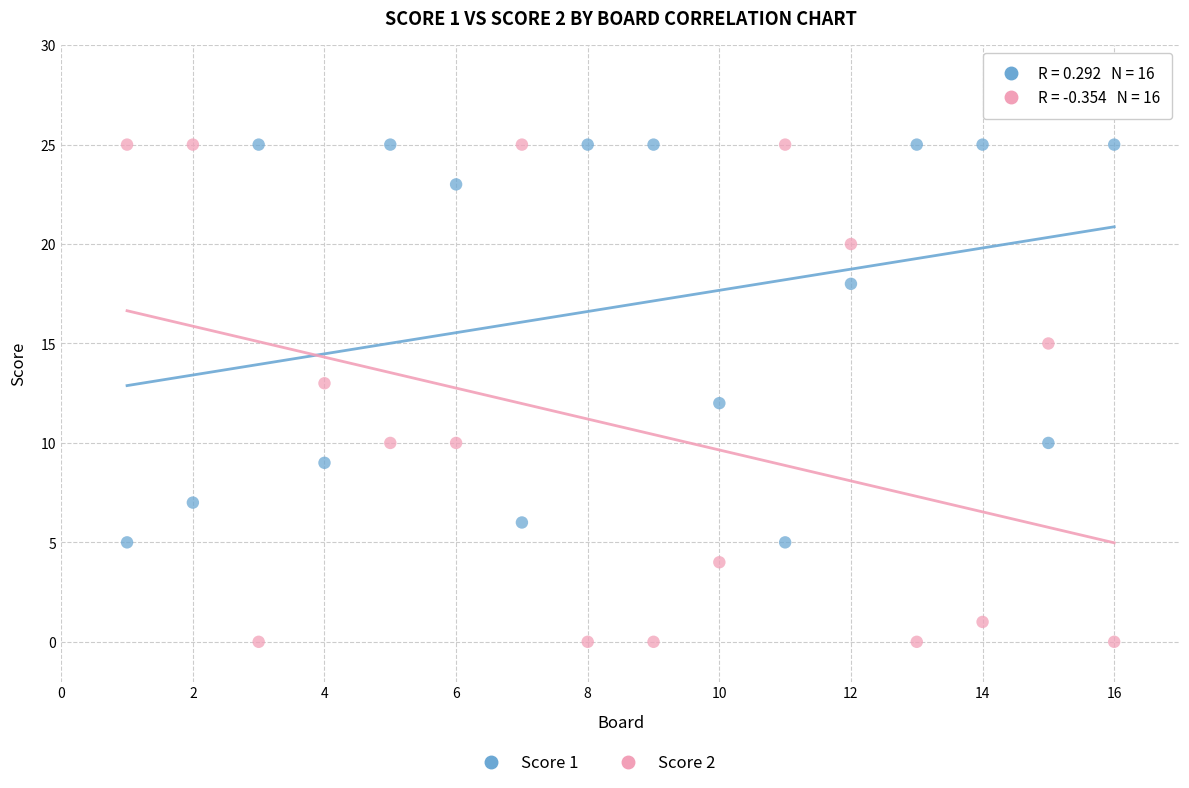

Across all data points, what is the range of X values (max minus min)?

15